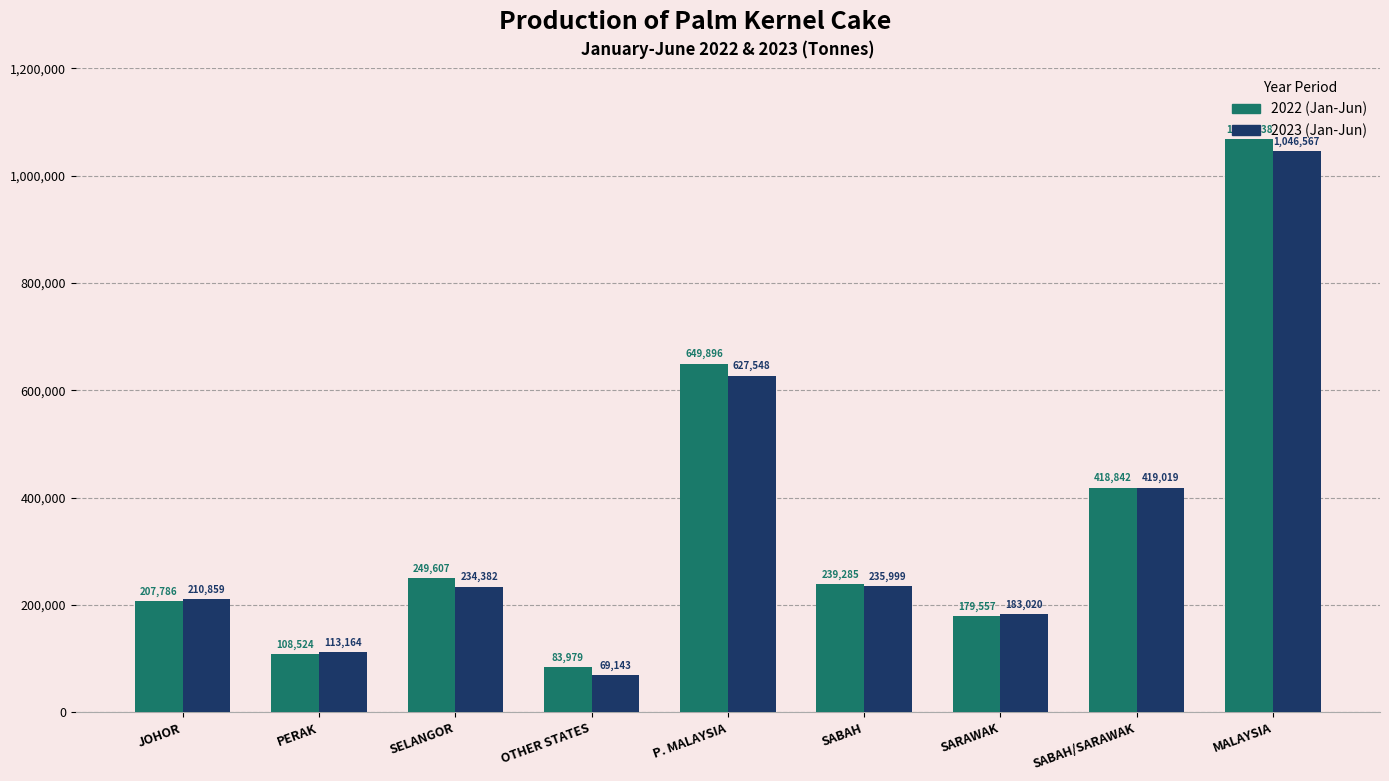

Rank the series by their maximum value, from highest to lowest.

2022 (Jan-Jun), 2023 (Jan-Jun)